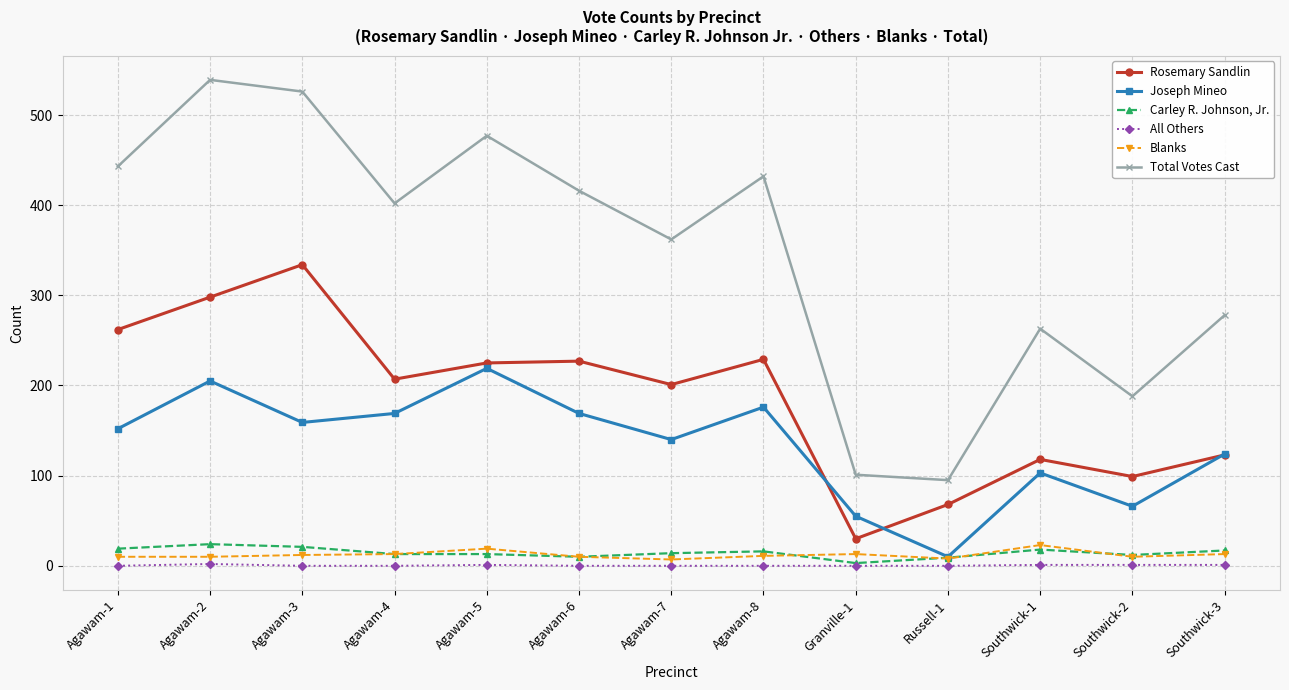

Read the Rosemary Sandlin value at Agawam-4.

207